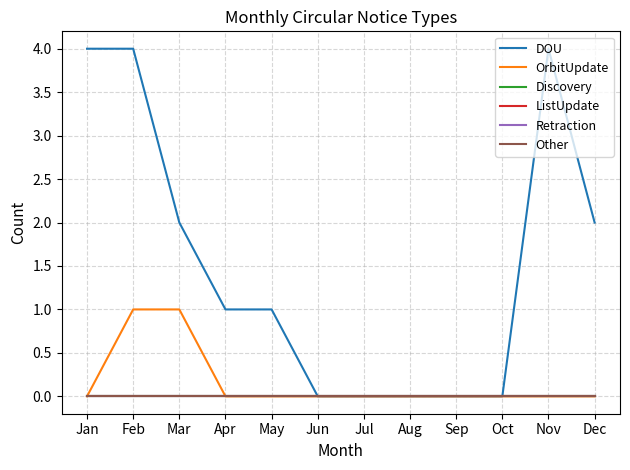

Does the chart have visible grid lines?

Yes